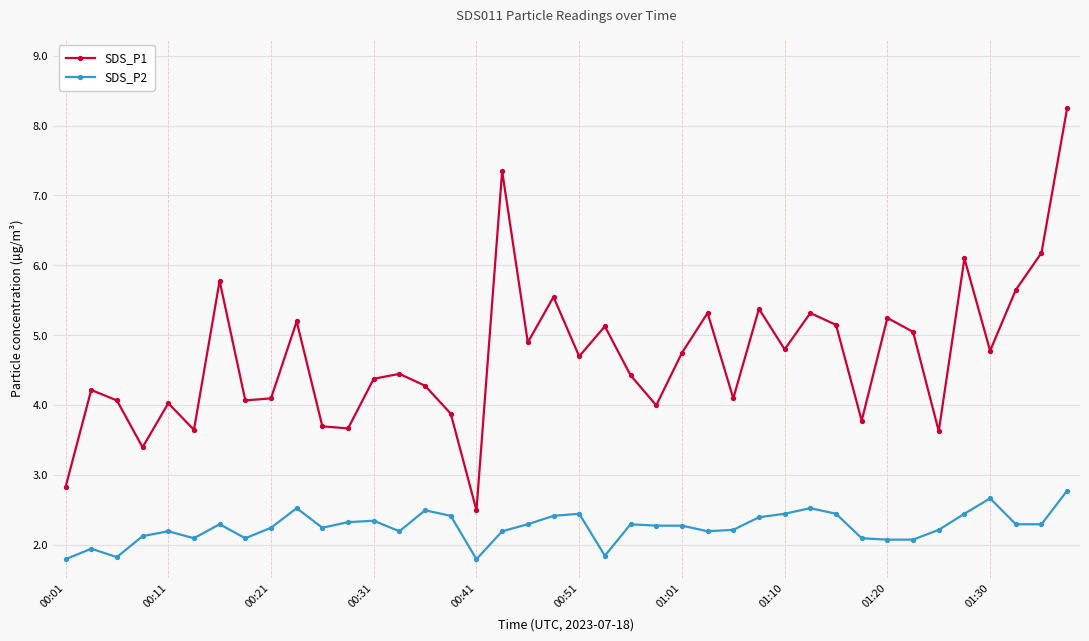

List the series in order of their overall mean, lowest first.

SDS_P2, SDS_P1